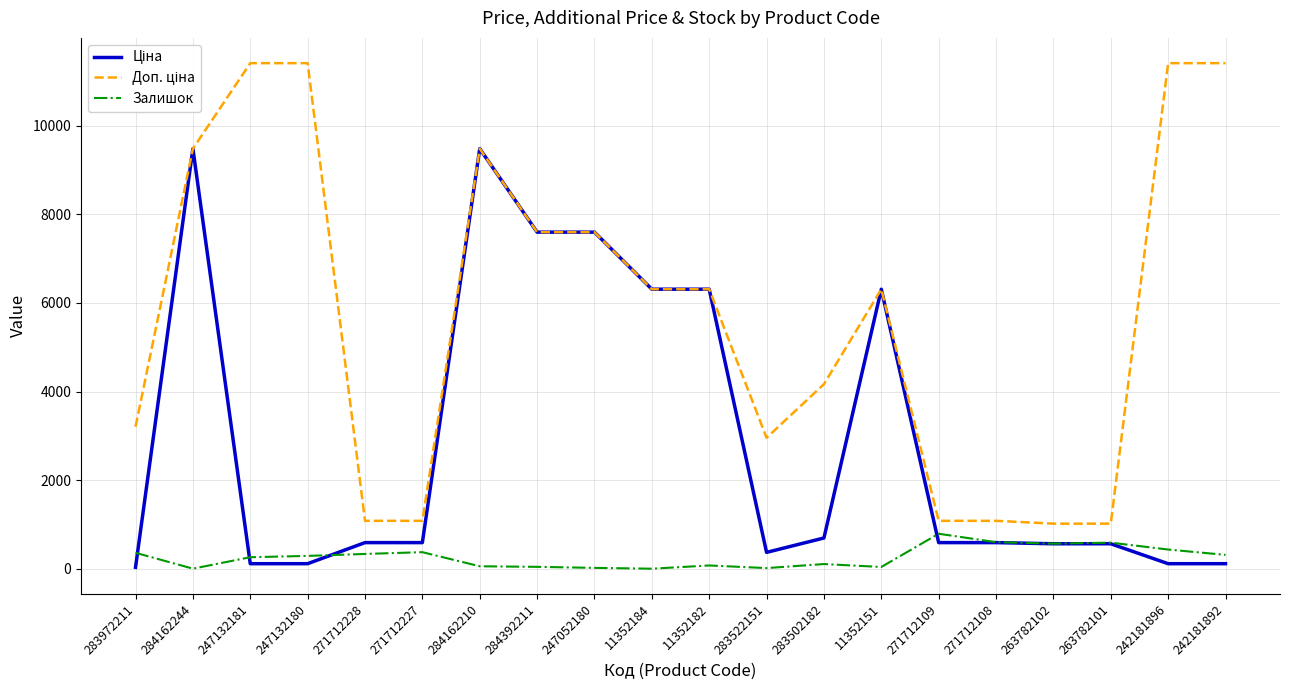

At which category does Залишок reach its first local valley?

284162244